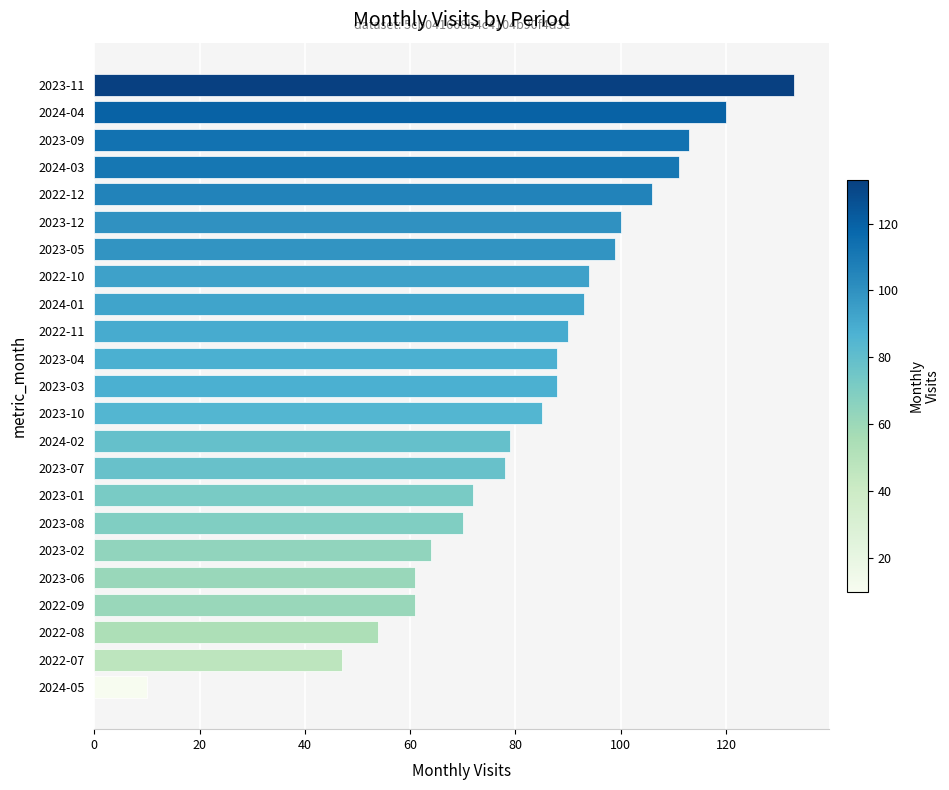

Which has a higher value, 2024-02 or 2023-12?

2023-12